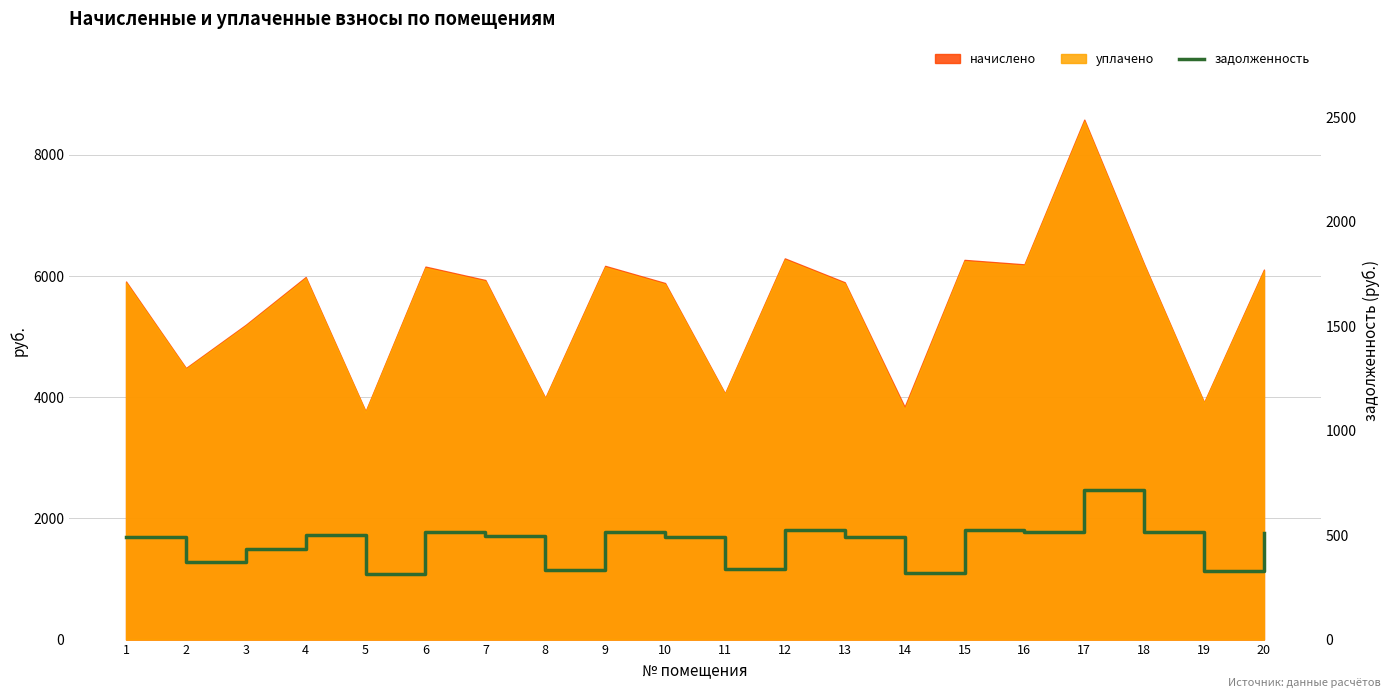

True or false: there are more than 2 points higher than both neighbors.

True